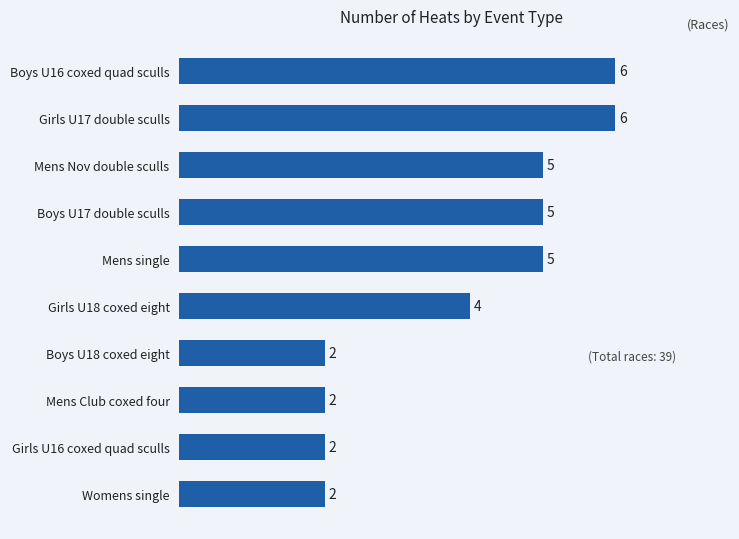

What is the sum of all values?

39